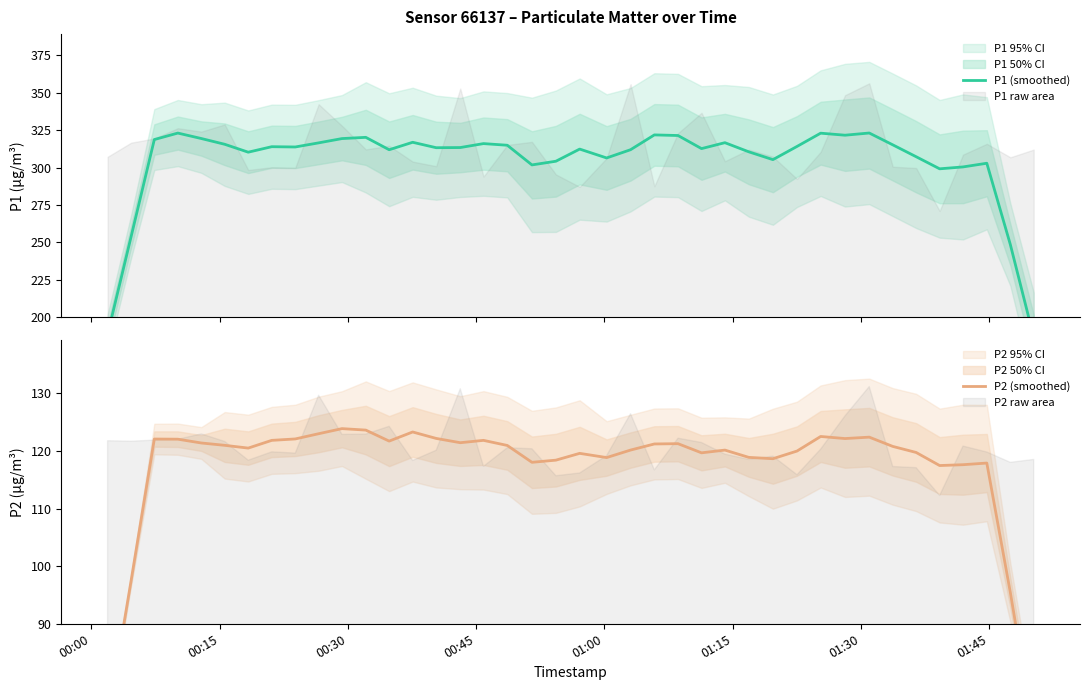

The value of P2 (smoothed) at 24 is 213.3. True or false?

False